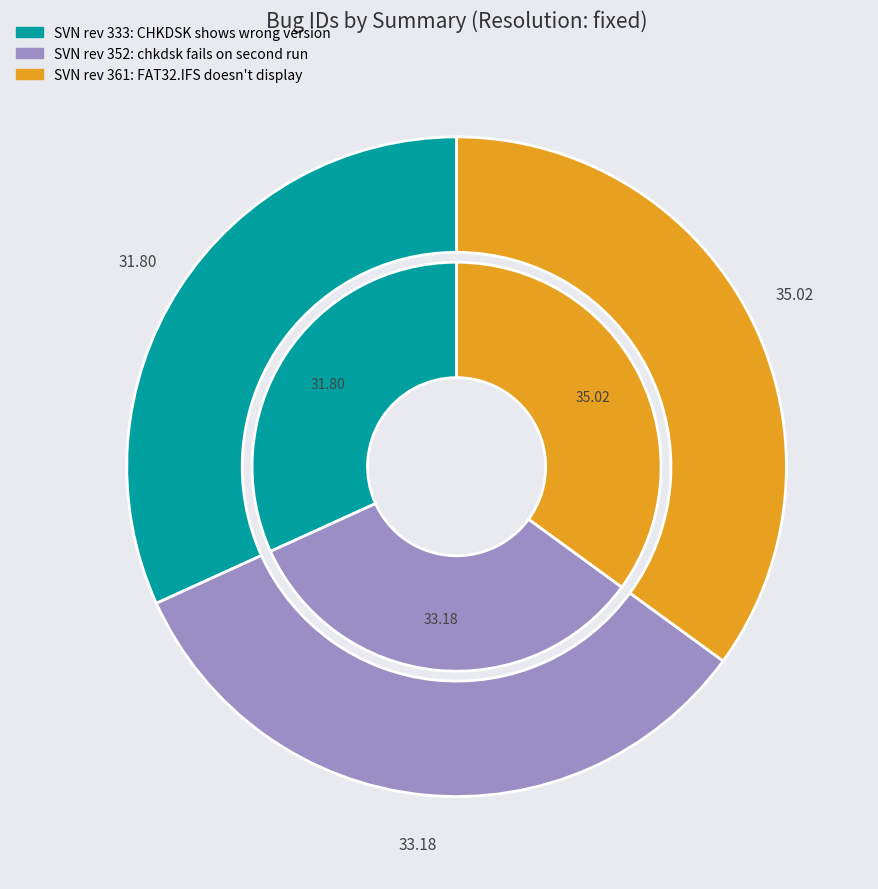

To the nearest percent, what is the average slice percentage?

33%